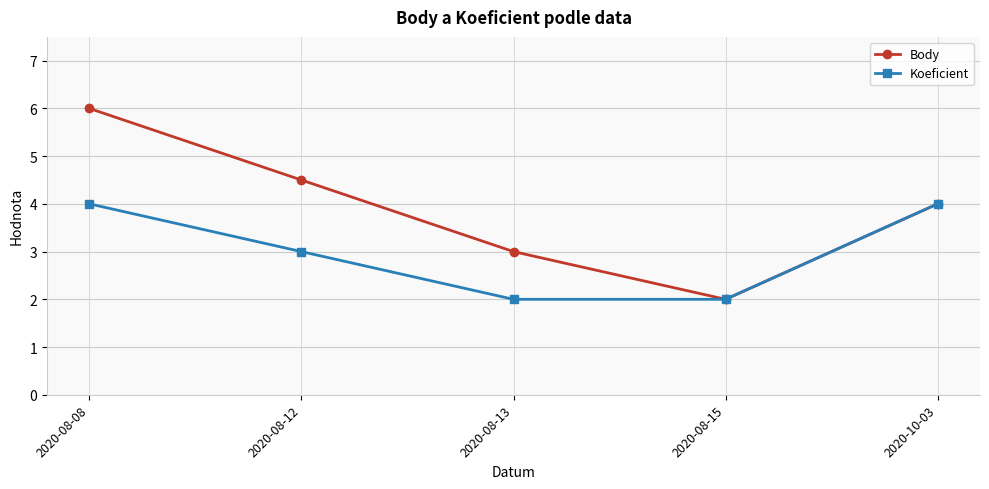

Is it true that Body equals 7.0 at 2020-10-03?

False